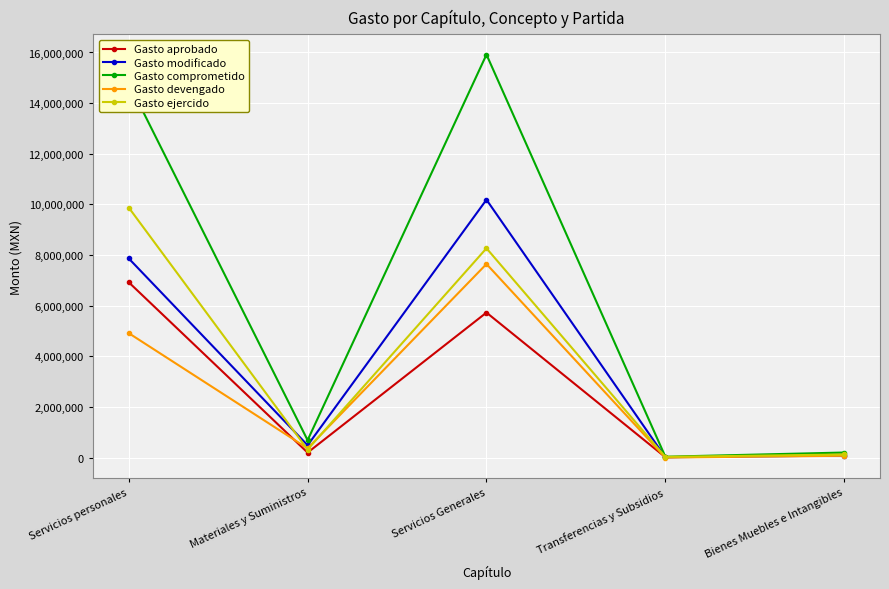

At Servicios personales, list the series in order from smallest to largest.

Gasto devengado, Gasto aprobado, Gasto modificado, Gasto ejercido, Gasto comprometido